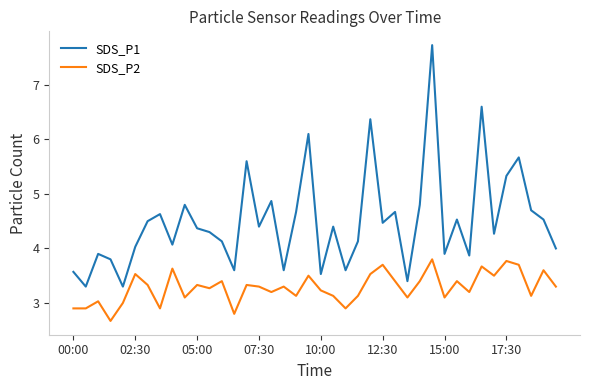

What is the lowest value of the SDS_P1 series?

3.3